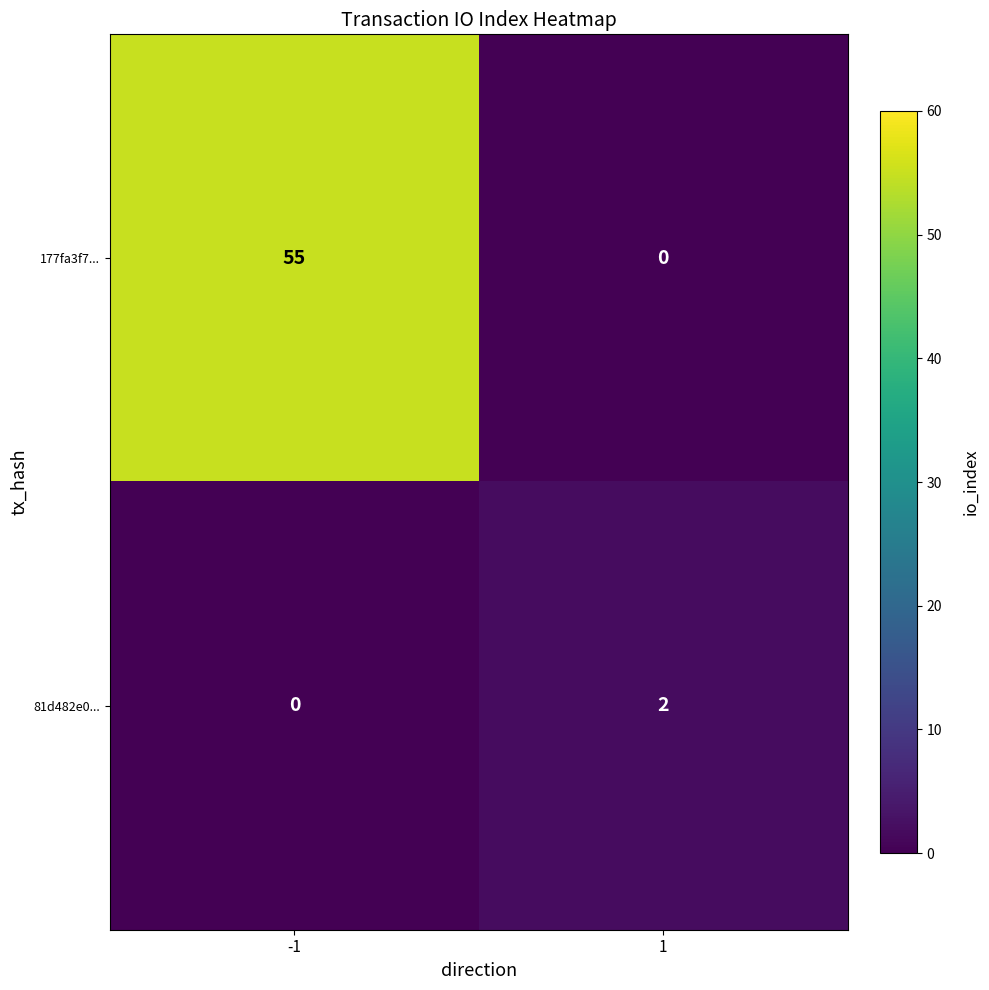

Reading left to right, what are all the values shown in this chart?

177fa3f7...: -1=55	1=0
81d482e0...: -1=0	1=2